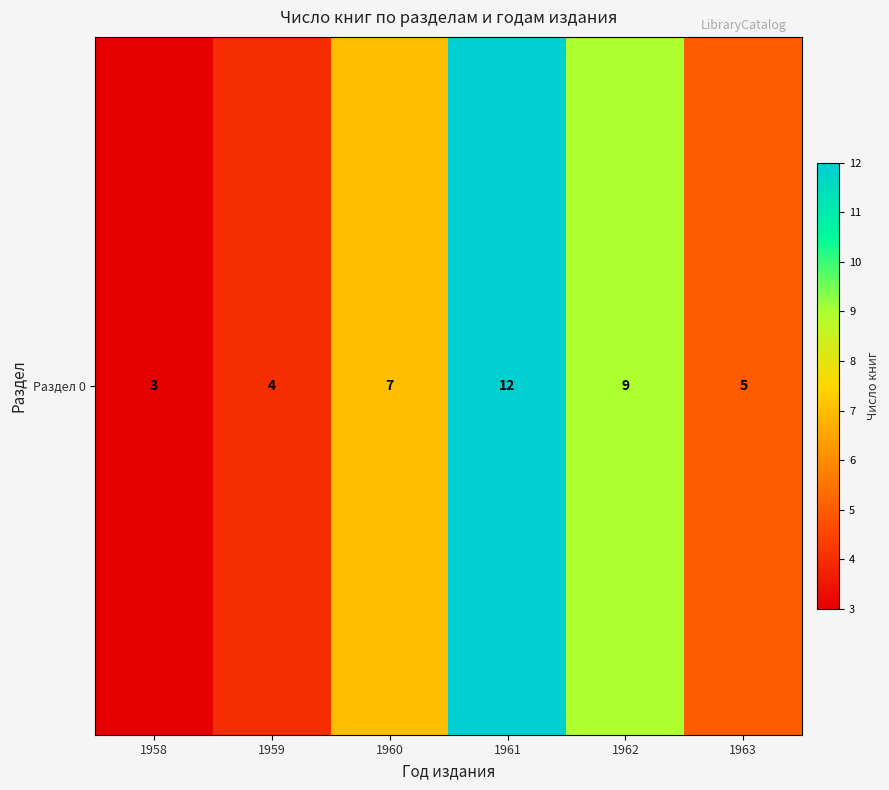

True or false: the data shows 4 at 1961.

False